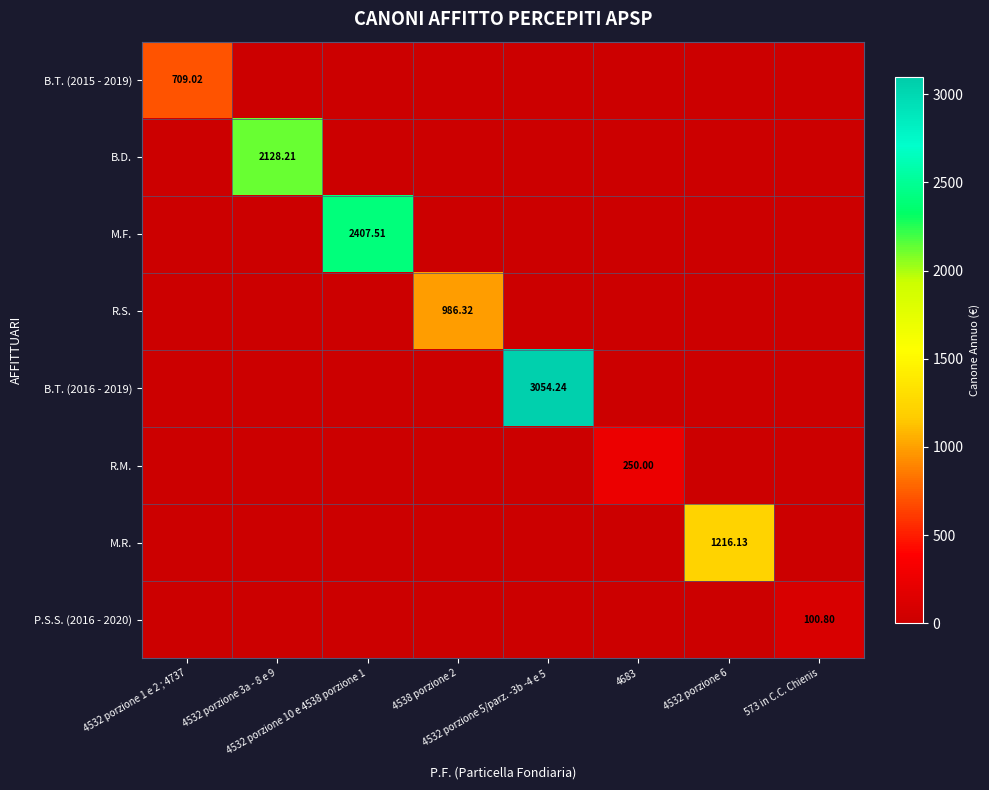

What is the difference between the maximum and minimum values in the B.D. series?

2128.2